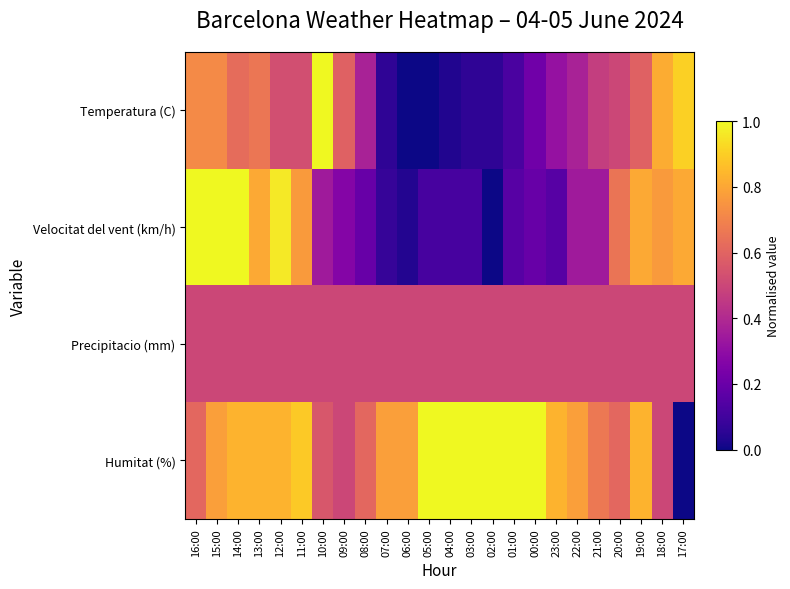

Reading left to right, transcribe all the data shown in this chart.

Temperatura (C): 16:00=0.7	15:00=0.7	14:00=0.6	13:00=0.7	12:00=0.5	11:00=0.5	10:00=1.0	09:00=0.6	08:00=0.4	07:00=0.1	06:00=0.0	05:00=0.0	04:00=0.0	03:00=0.1	02:00=0.1	01:00=0.1	00:00=0.2	23:00=0.3	22:00=0.4	21:00=0.5	20:00=0.5	19:00=0.6	18:00=0.8	17:00=0.9
Velocitat del vent (km/h): 16:00=1.0	15:00=1.0	14:00=1.0	13:00=0.8	12:00=1.0	11:00=0.8	10:00=0.3	09:00=0.3	08:00=0.2	07:00=0.1	06:00=0.0	05:00=0.1	04:00=0.1	03:00=0.1	02:00=0.0	01:00=0.2	00:00=0.2	23:00=0.2	22:00=0.3	21:00=0.3	20:00=0.7	19:00=0.8	18:00=0.8	17:00=0.8
Precipitacio (mm): 16:00=0.5	15:00=0.5	14:00=0.5	13:00=0.5	12:00=0.5	11:00=0.5	10:00=0.5	09:00=0.5	08:00=0.5	07:00=0.5	06:00=0.5	05:00=0.5	04:00=0.5	03:00=0.5	02:00=0.5	01:00=0.5	00:00=0.5	23:00=0.5	22:00=0.5	21:00=0.5	20:00=0.5	19:00=0.5	18:00=0.5	17:00=0.5
Humitat (%): 16:00=0.6	15:00=0.8	14:00=0.8	13:00=0.8	12:00=0.8	11:00=0.9	10:00=0.6	09:00=0.5	08:00=0.6	07:00=0.8	06:00=0.8	05:00=1.0	04:00=1.0	03:00=1.0	02:00=1.0	01:00=1.0	00:00=1.0	23:00=0.8	22:00=0.8	21:00=0.7	20:00=0.6	19:00=0.8	18:00=0.5	17:00=0.0